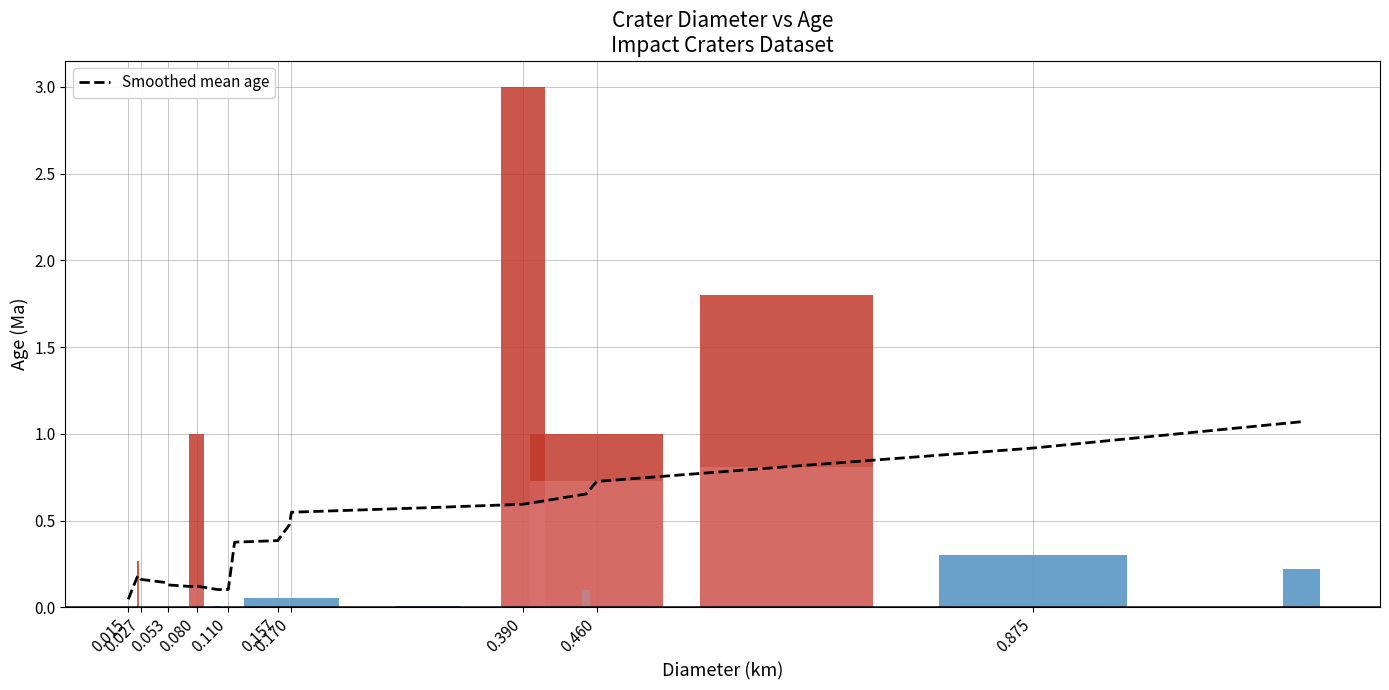

How many bars are there in total?

20